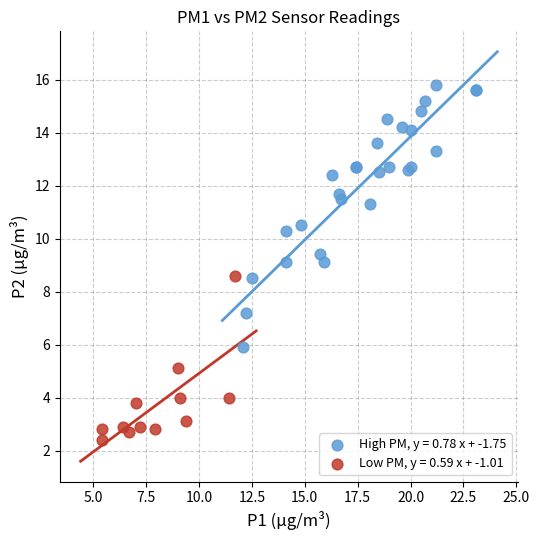

Which series contains the highest Y value?

High PM, y = 0.78 x + -1.75